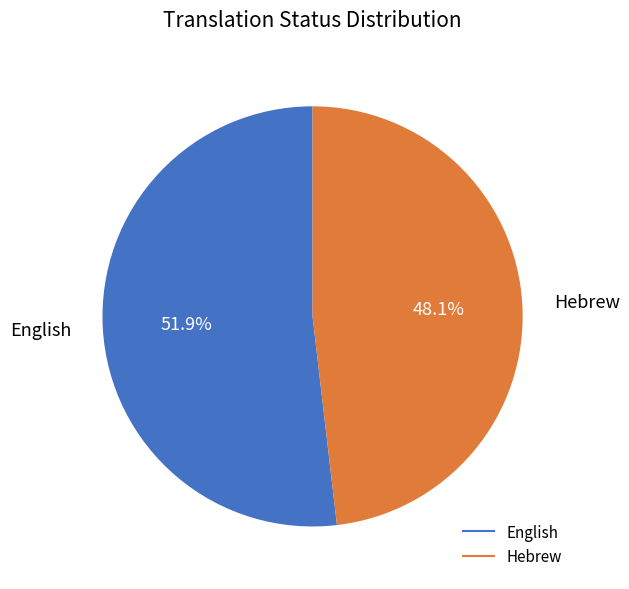

Rank the categories by value from highest to lowest.

English, Hebrew